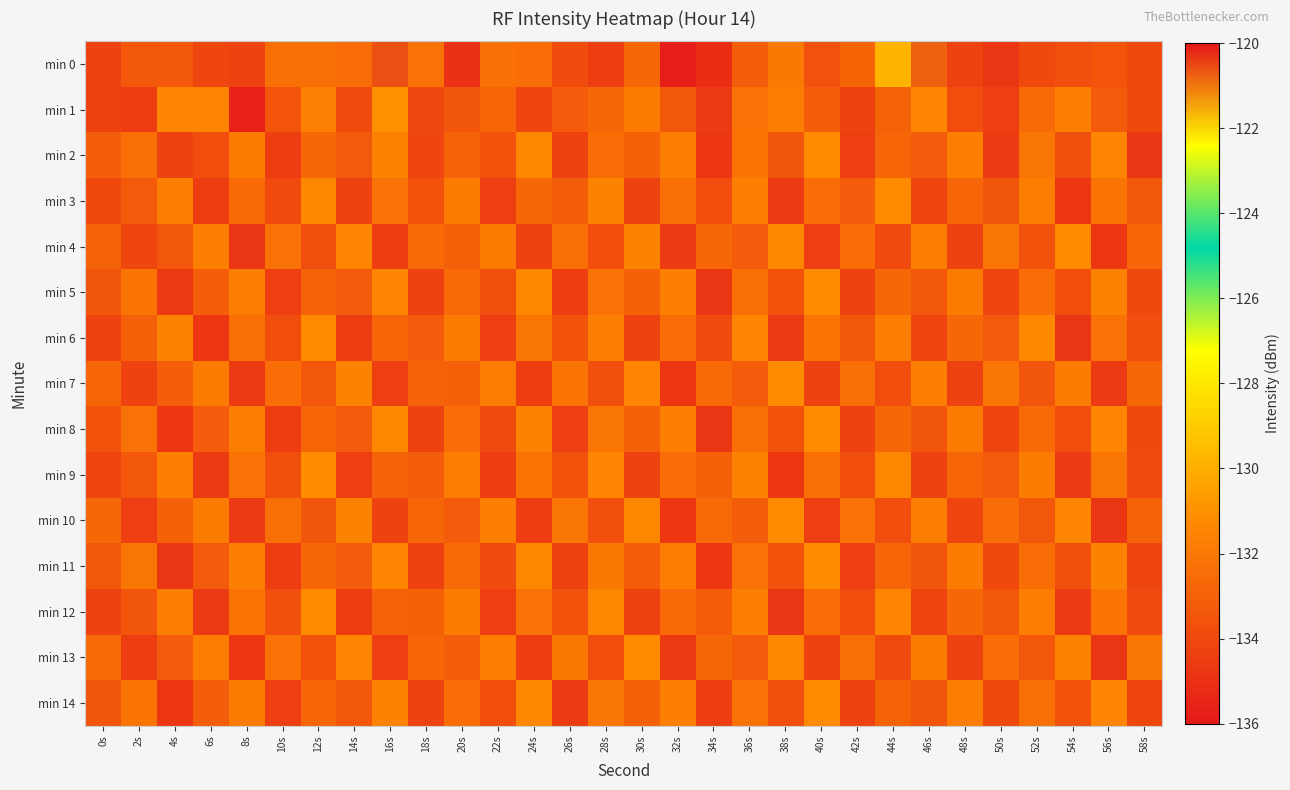

What is the smallest value displayed?

-135.8